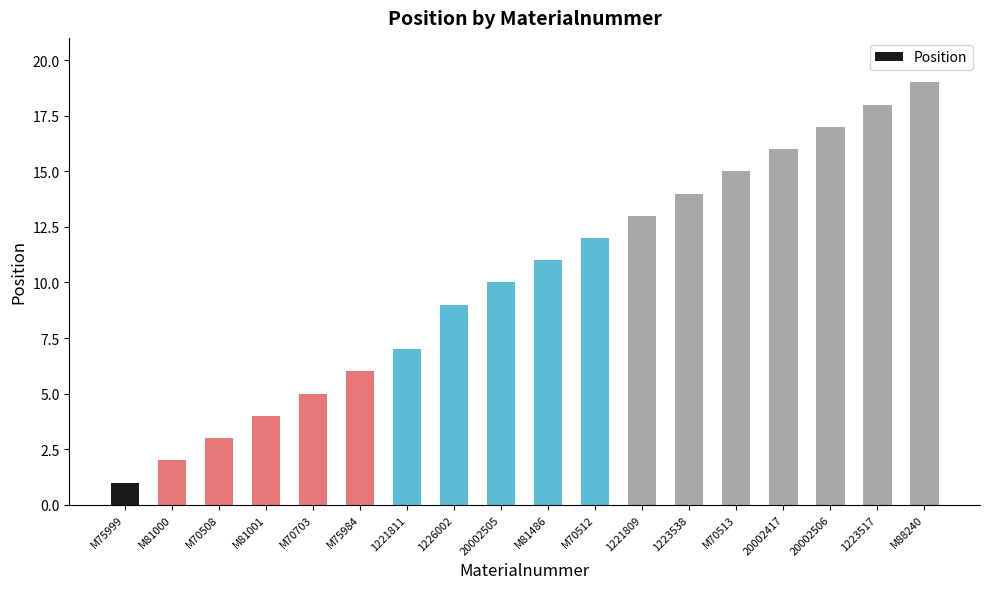

What is the sum of all values?

182